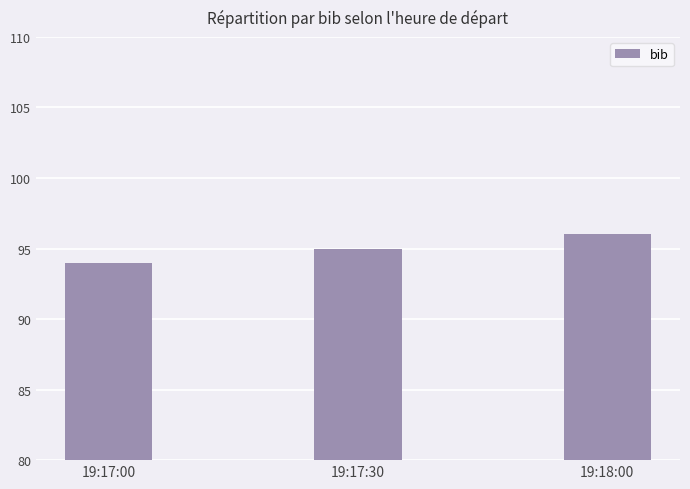

At which category does the chart reach its minimum across all series?

19:17:00